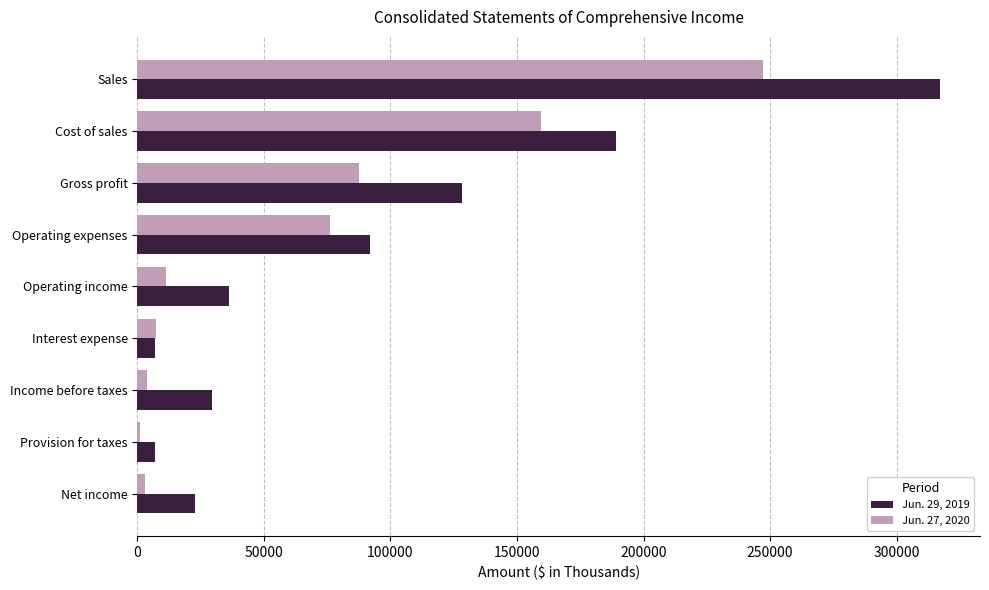

What is the spread (max minus min) of values at Interest expense?

228